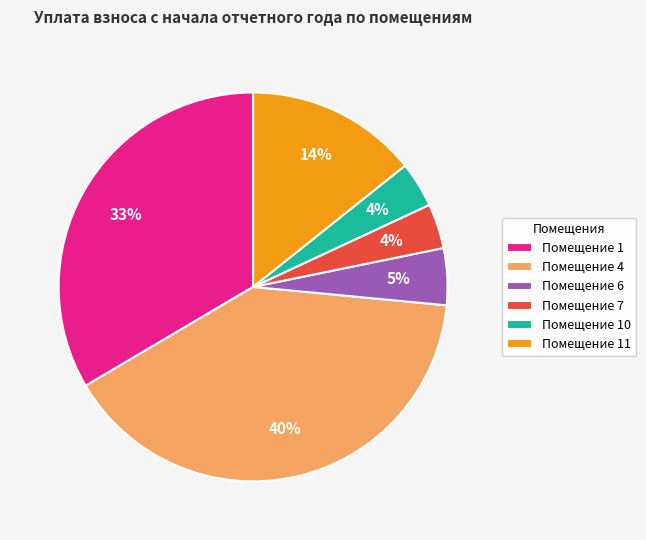

How many segments does this pie chart have?

6